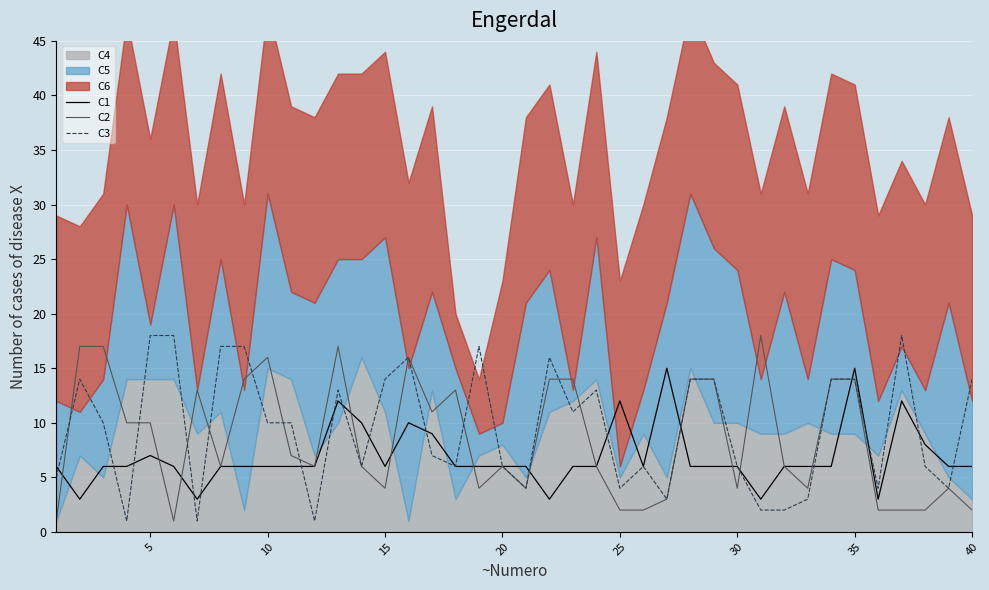

Is it true that C3 equals 14 at 35?

True